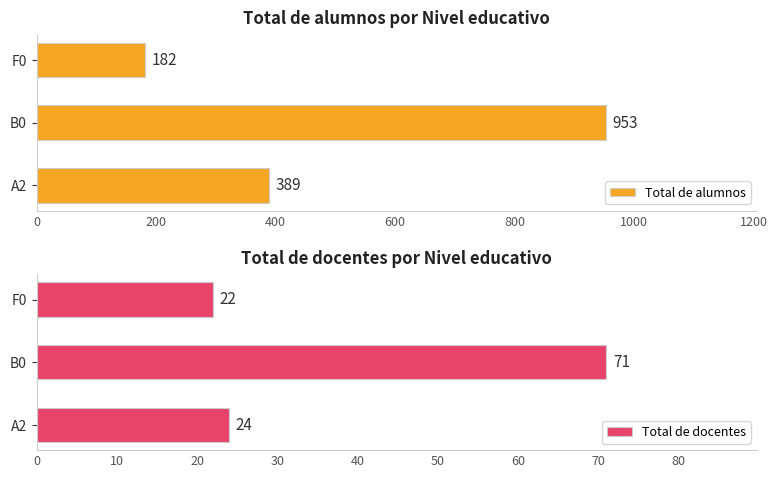

At which label does Total de alumnos reach its minimum?

F0